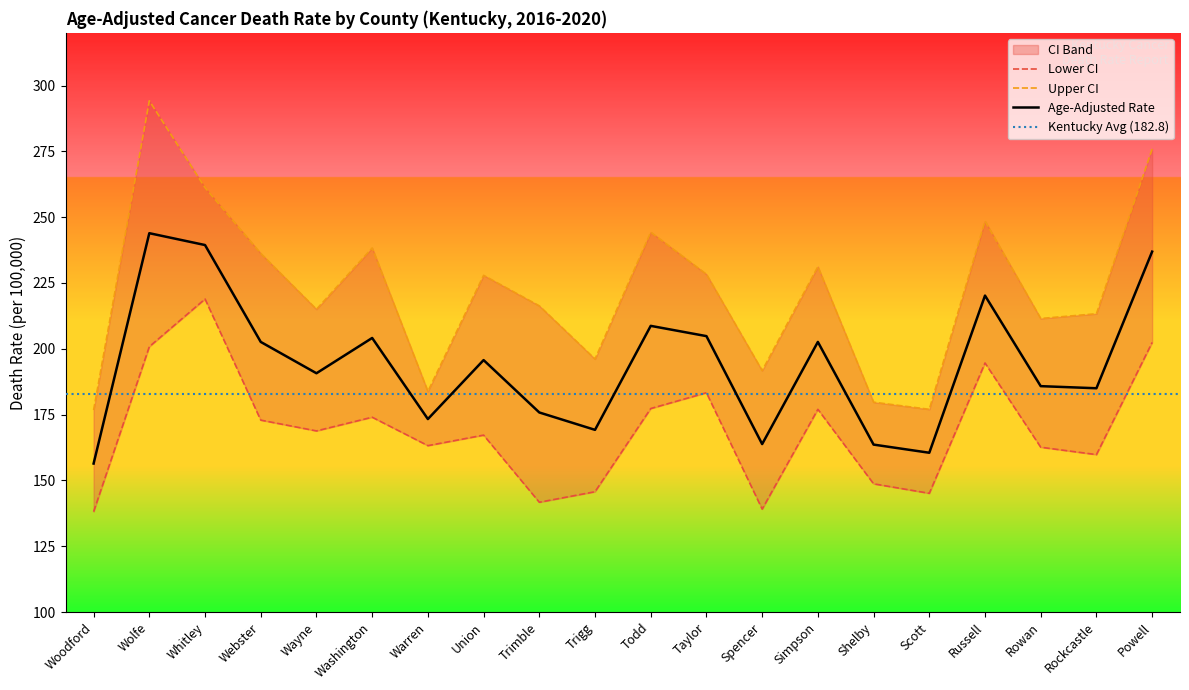

Is the value of Lower CI at Union greater than the value of Upper CI at Shelby?

No